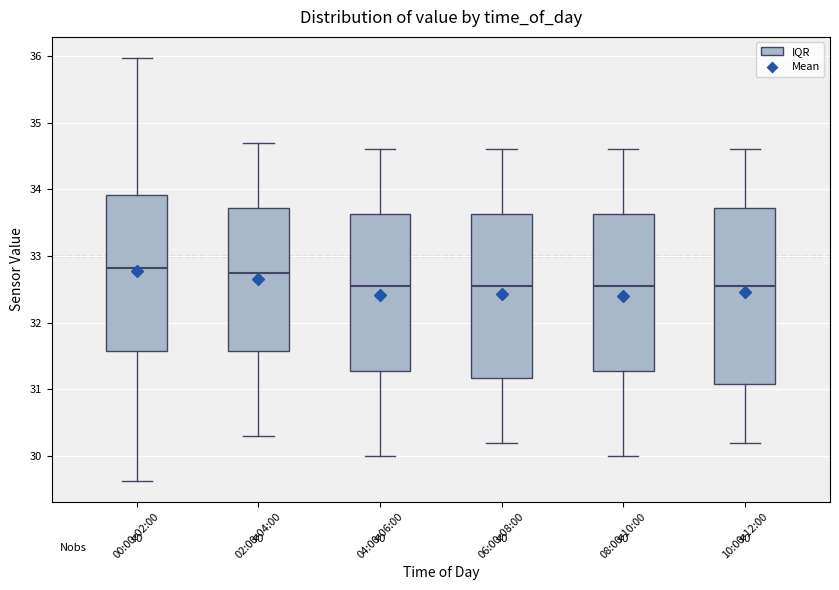

Reading left to right, transcribe this box plot: for each box, give where its median line is, the range the box spans, and where its two whiskers end, as read against the y-axis. The values are not printed on the chart, so give them approximately, as read against the axis.

00:00-02:00: median 32.8, box 31.6 to 33.9, whiskers 29.6 to 36.0
02:00-04:00: median 32.8, box 31.6 to 33.7, whiskers 30.3 to 34.7
04:00-06:00: median 32.6, box 31.3 to 33.6, whiskers 30.0 to 34.6
06:00-08:00: median 32.6, box 31.2 to 33.6, whiskers 30.2 to 34.6
08:00-10:00: median 32.6, box 31.3 to 33.6, whiskers 30.0 to 34.6
10:00-12:00: median 32.6, box 31.1 to 33.7, whiskers 30.2 to 34.6